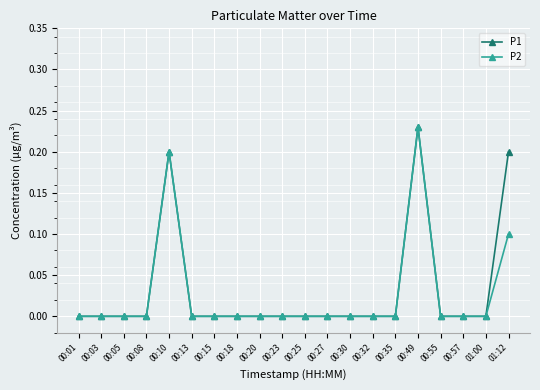

How many data points does each series have?

20